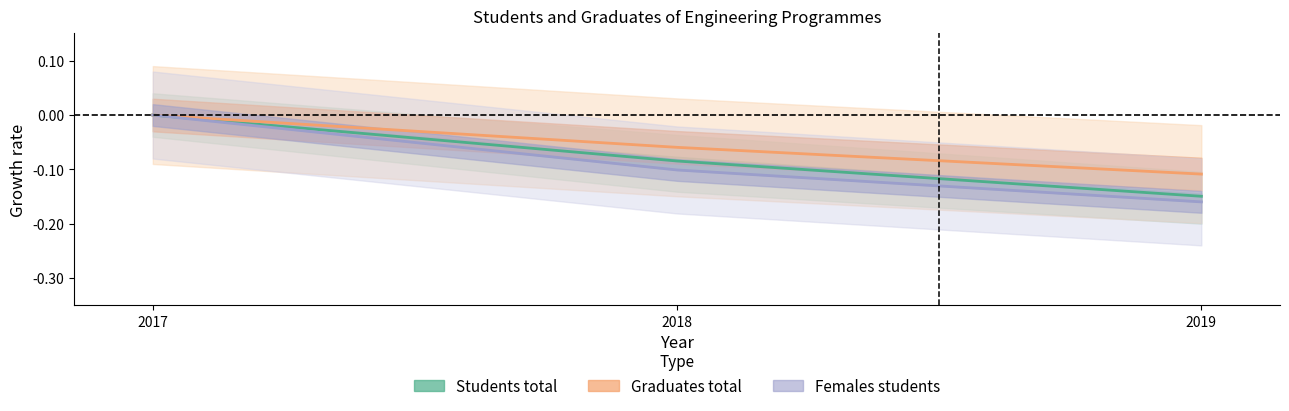

Which series changed the most between 2017 and 2018?

Females students